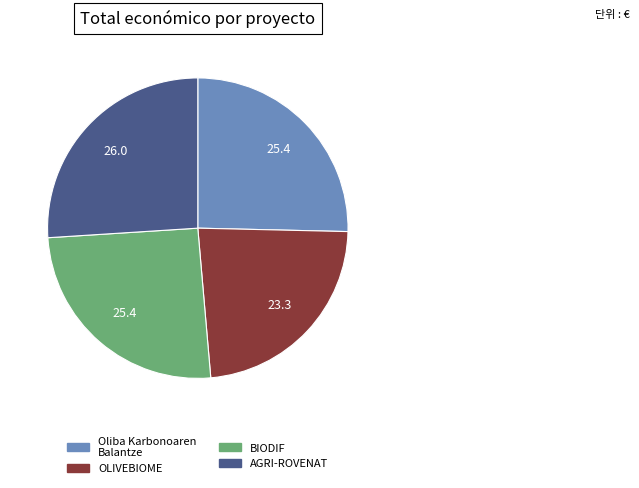

What is the ratio of the value at AGRI-ROVENAT to the value at Oliba Karbonoaren Balantze?

1.0